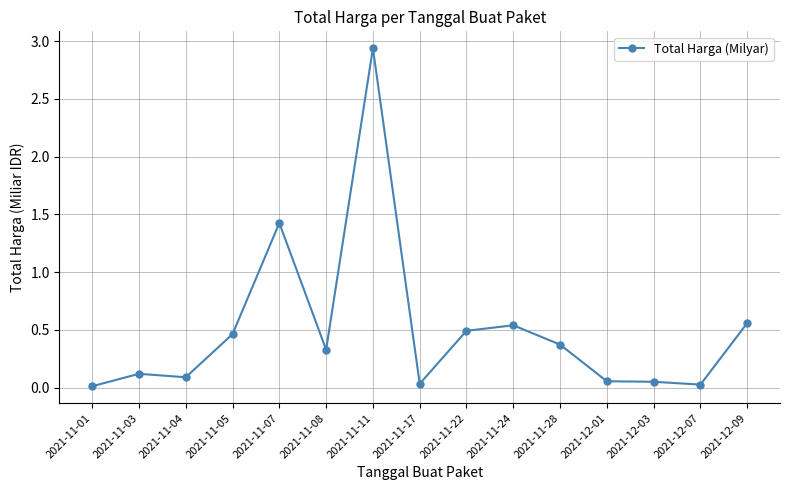

At which category does the chart reach its peak across all series?

2021-11-11